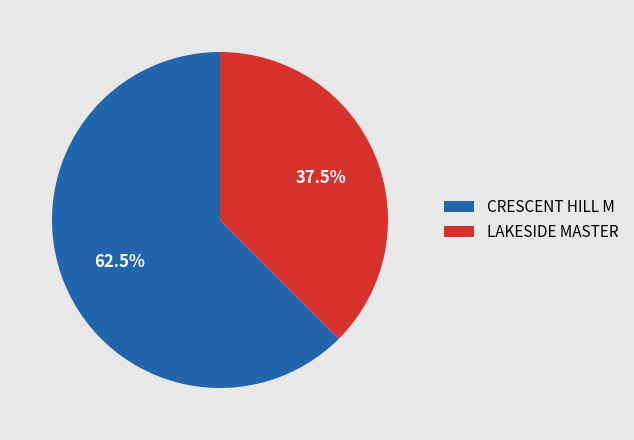

To the nearest percent, what is the average slice percentage?

50%